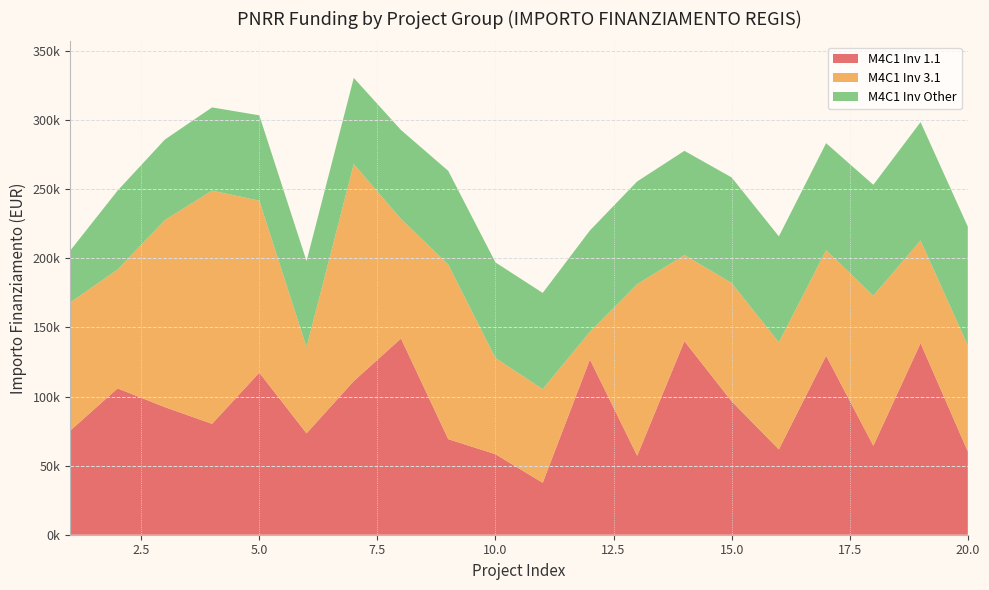

What are all the series names shown in the legend?

M4C1 Inv 1.1, M4C1 Inv 3.1, M4C1 Inv Other